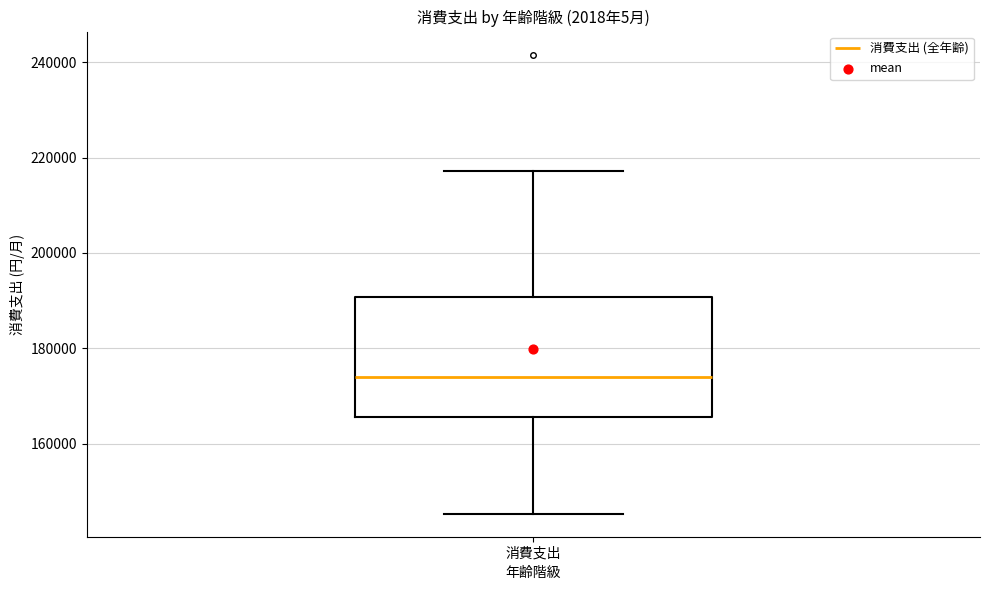

Read this box plot against the y-axis: the position of the median line, the range covered by the box, and the ends of both whiskers. The values are not printed on the chart, so give them approximately, as read against the axis.

median 174000, box 166000 to 190000, whiskers 146000 to 218000